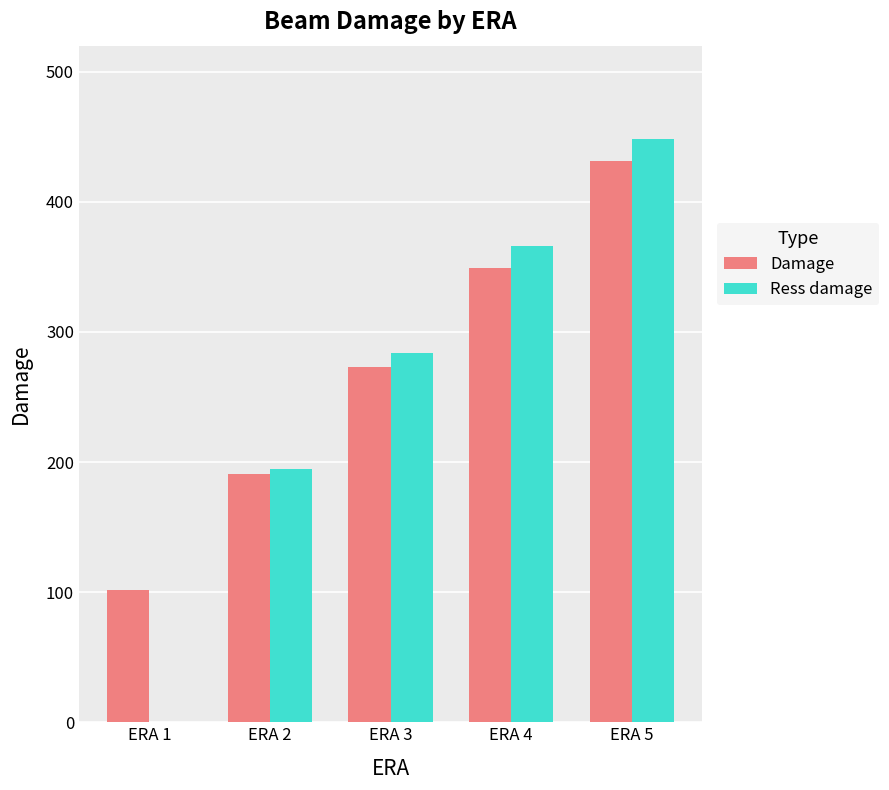

Reading left to right, what are all the values shown in this chart?

Damage: ERA 1=102	ERA 2=191	ERA 3=273	ERA 4=349	ERA 5=431
Ress damage: ERA 1=0	ERA 2=195	ERA 3=284	ERA 4=366	ERA 5=448